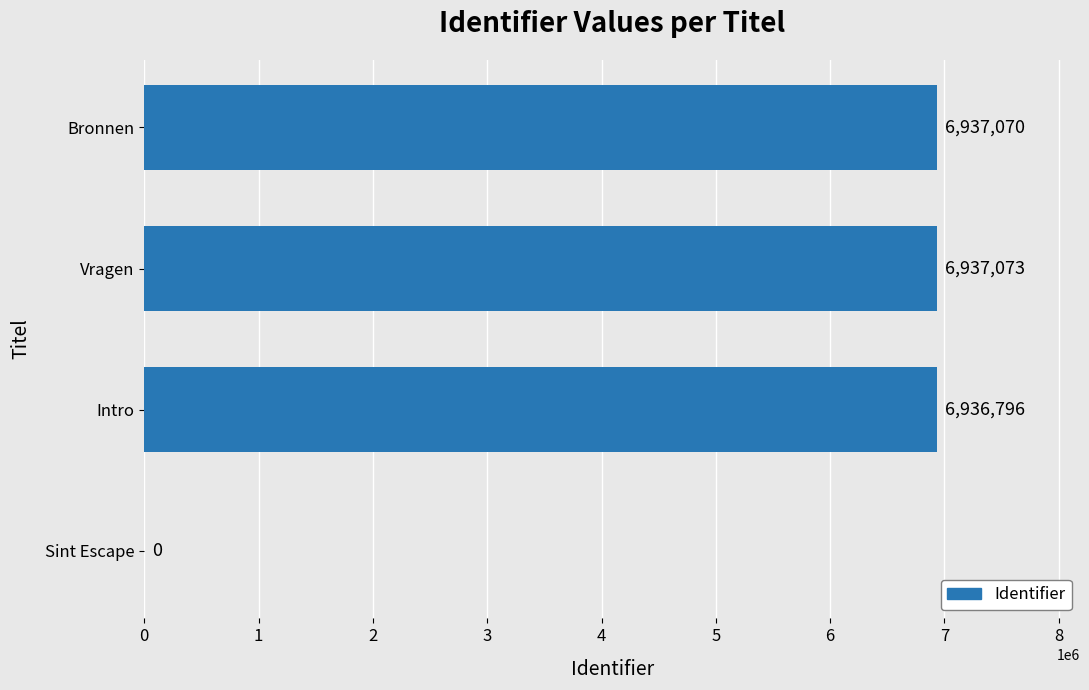

What is the change in value from Intro to Vragen?

+277